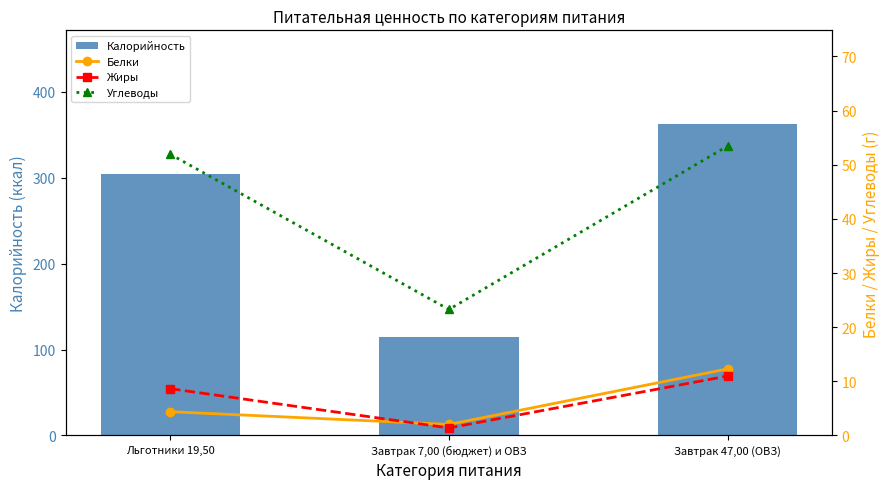

What is the difference between the Калорийность values at Завтрак 7,00 (бюджет) и ОВЗ and Льготники 19,50?

189.6